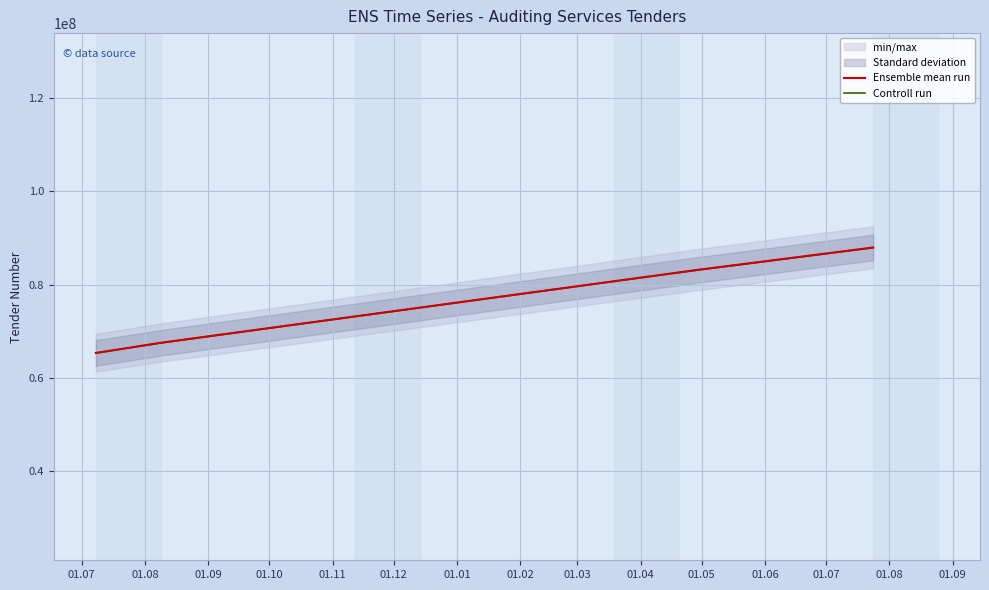

What is the maximum value for Controll run?

87895671.2